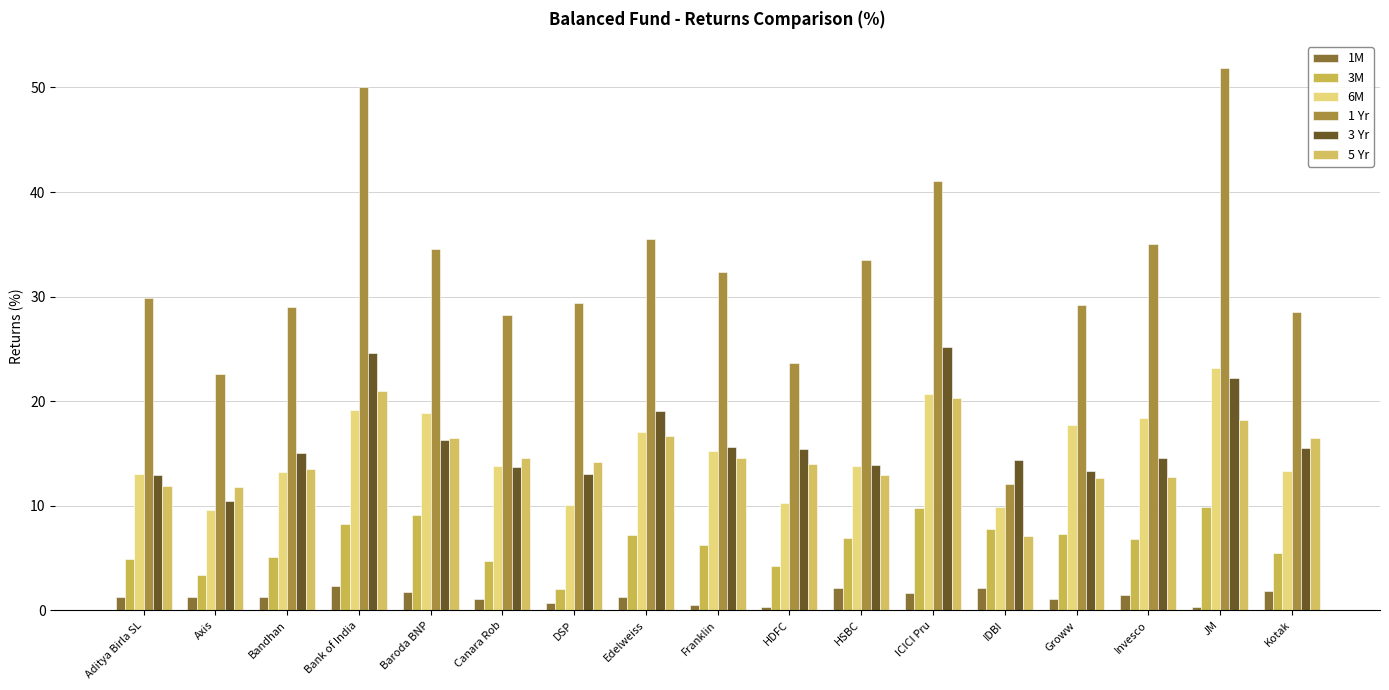

What is the value of the 3 Yr bar at the 10th from the left?

15.4